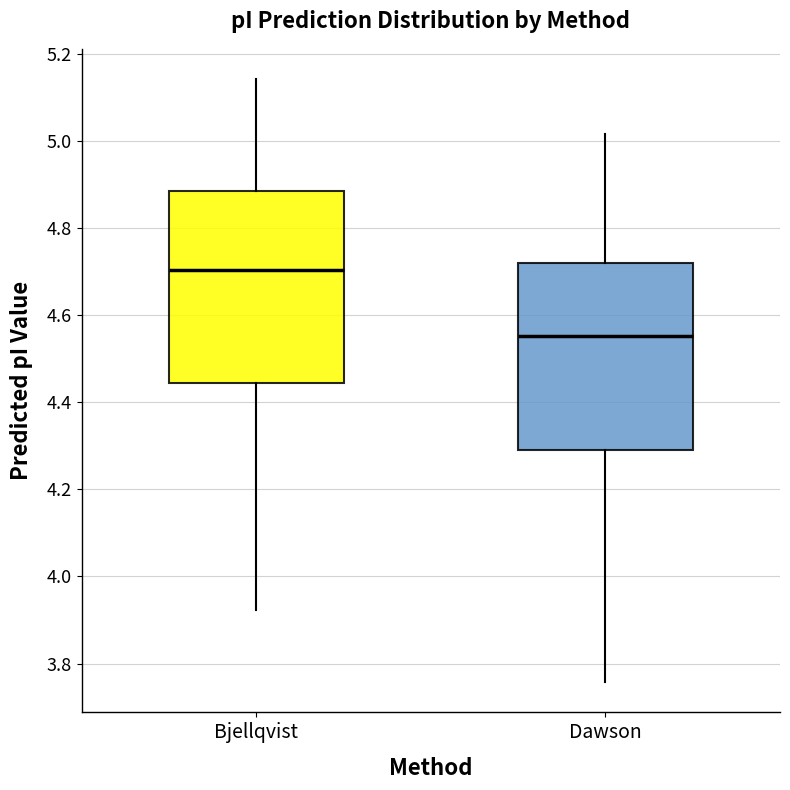

Reading left to right, read every box against the y-axis: the position of its median line, the range the box covers, and the ends of its whiskers. The values are not printed on the chart, so give them approximately, as read against the axis.

Bjellqvist: median 4.70, box 4.44 to 4.88, whiskers 3.92 to 5.14
Dawson: median 4.56, box 4.30 to 4.72, whiskers 3.76 to 5.02